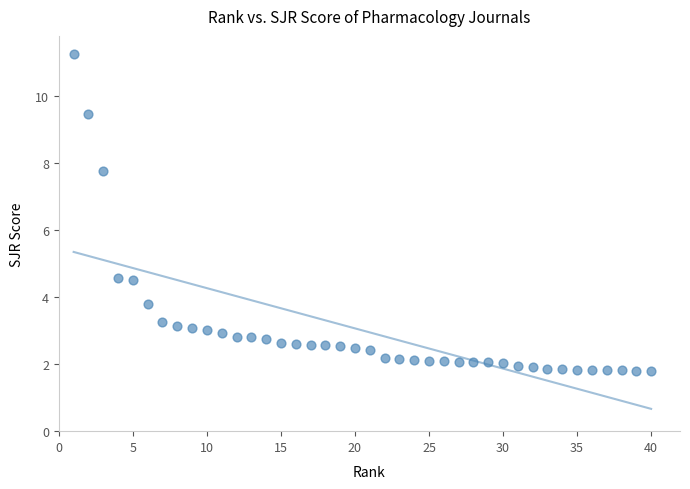

What is the range of X values (max minus min)?

39.0